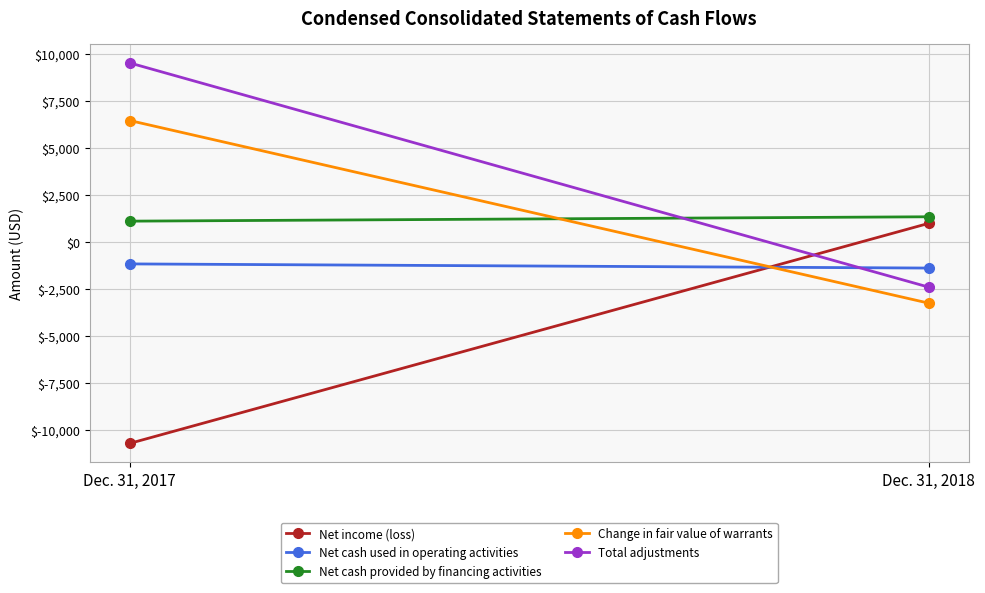

Which series has the largest range (max minus min)?

Total adjustments